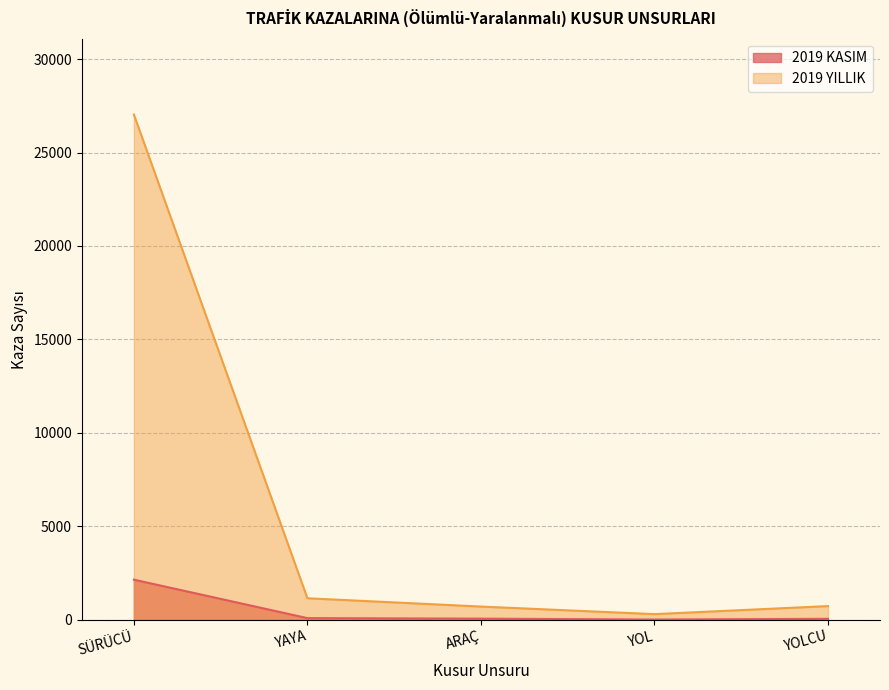

What is the label of the 4th point from the right?

YAYA